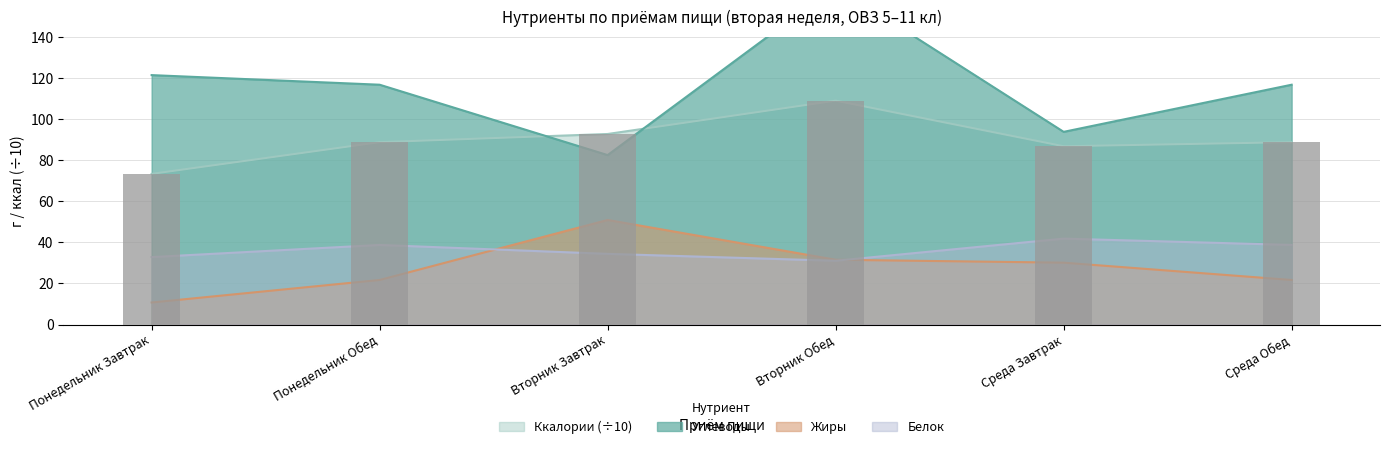

Reading left to right, list all the values displayed in this chart.

Понедельник Завтрак=73.4	Понедельник Обед=88.8	Вторник Завтрак=92.8	Вторник Обед=109.0	Среда Завтрак=86.8	Среда Обед=88.8